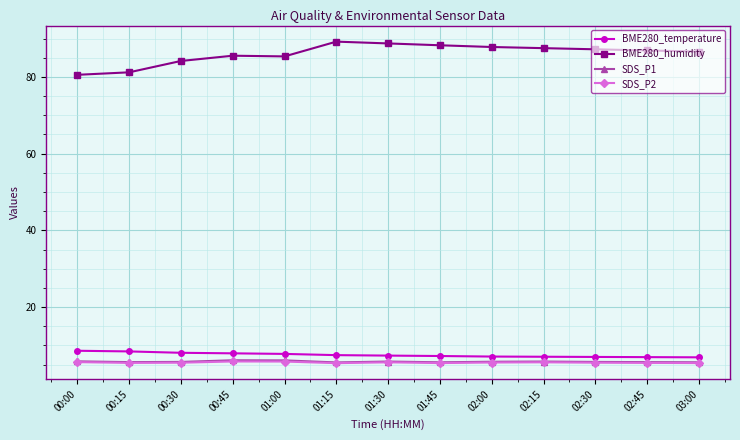

What is the label of the 6th point from the right?

01:45